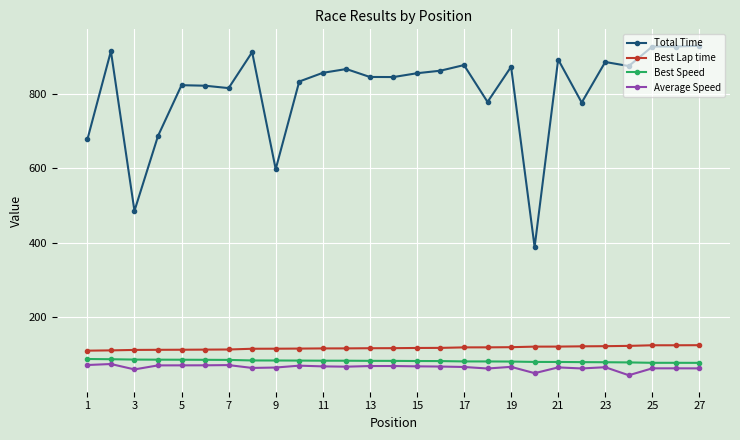

What is the sum of all Total Time values?

21833.9